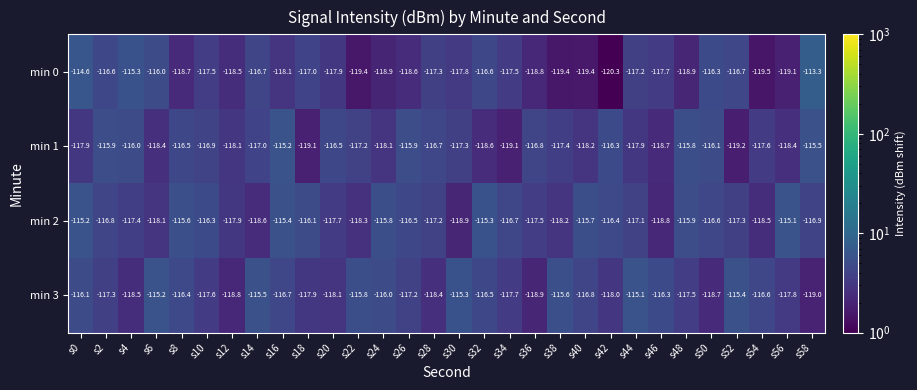

At which category is the sum across all series the highest?

s0